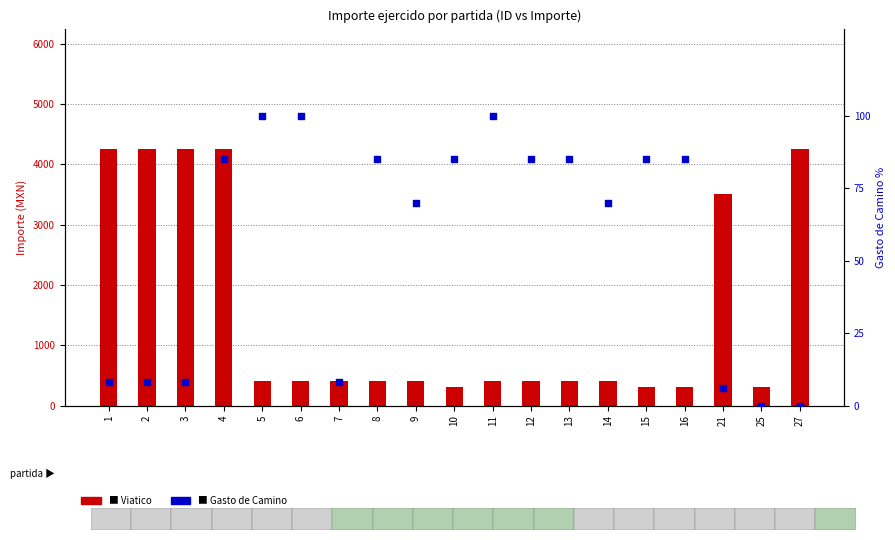

What is the total value across all series at 25?

300